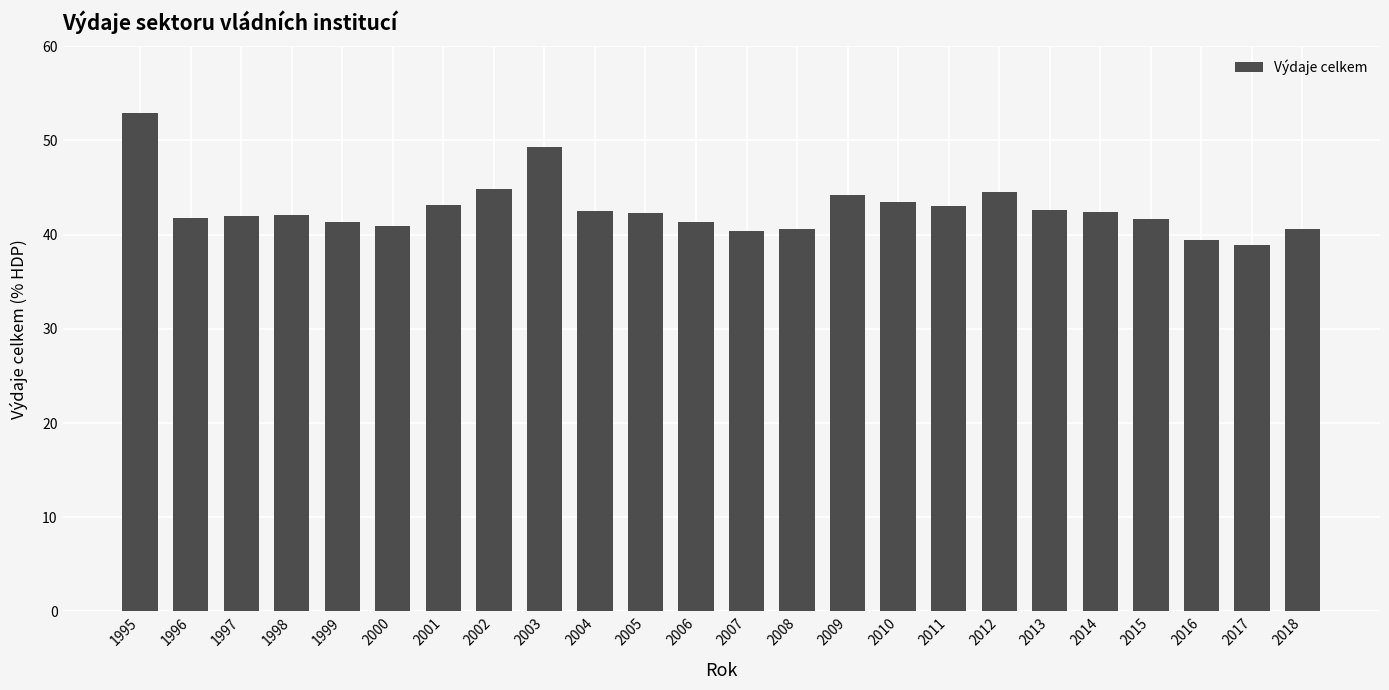

At which category does the chart reach its minimum across all series?

2017